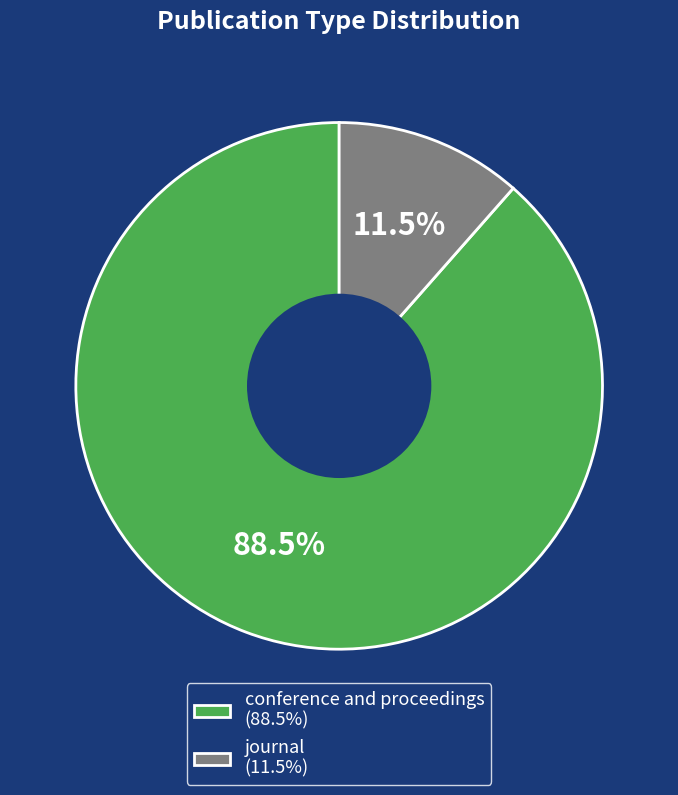

Rank the categories by value from lowest to highest.

journal, conference and proceedings